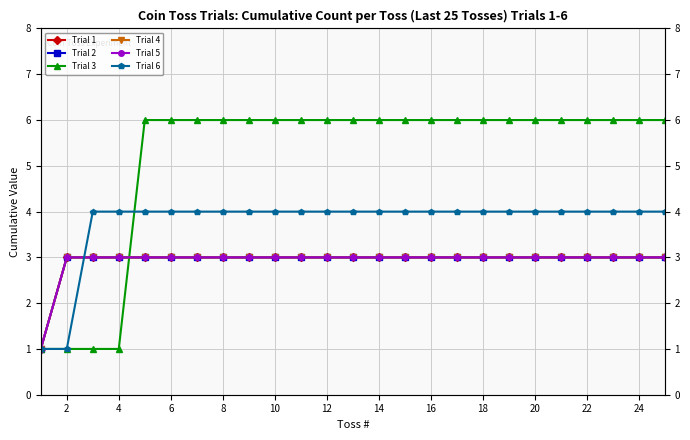

True or false: Trial 2 and Trial 4 intersect in this chart.

False